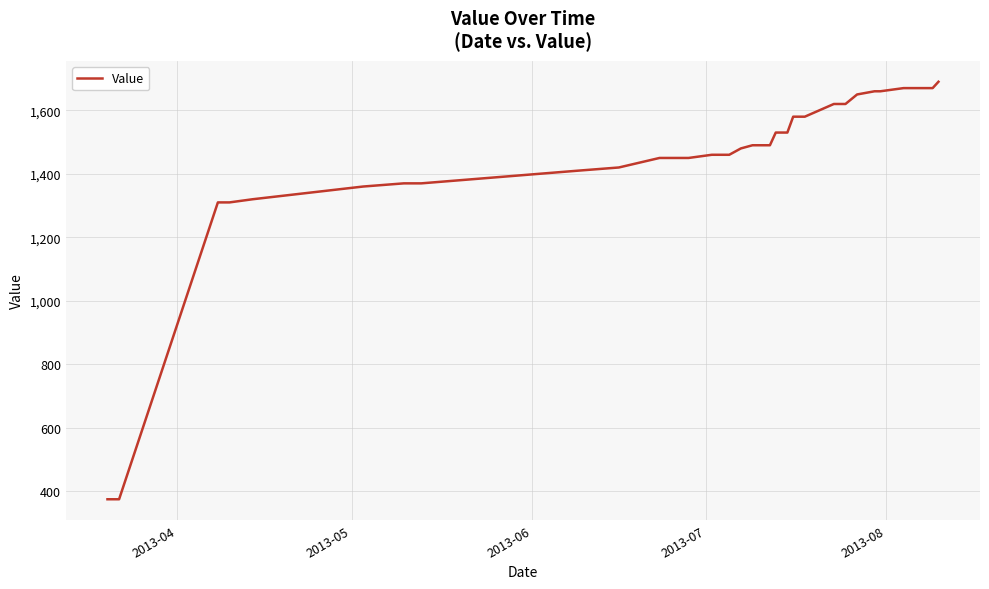

Does the chart display data point markers on the line(s)?

No